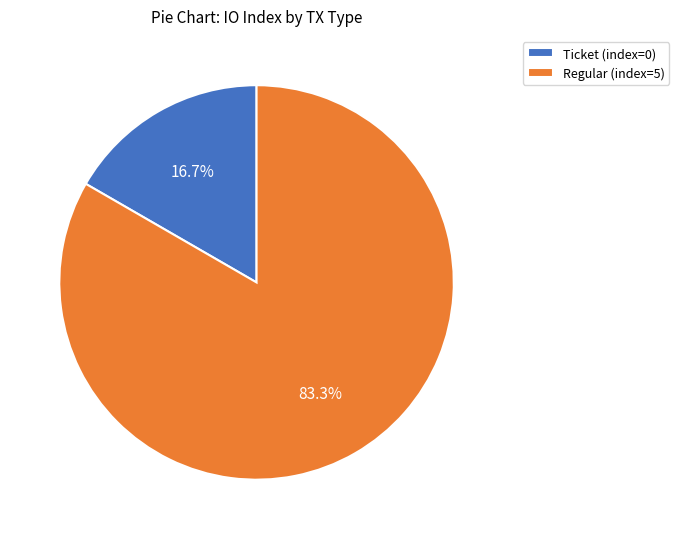

What is the largest slice in the pie chart?

Regular (index=5)